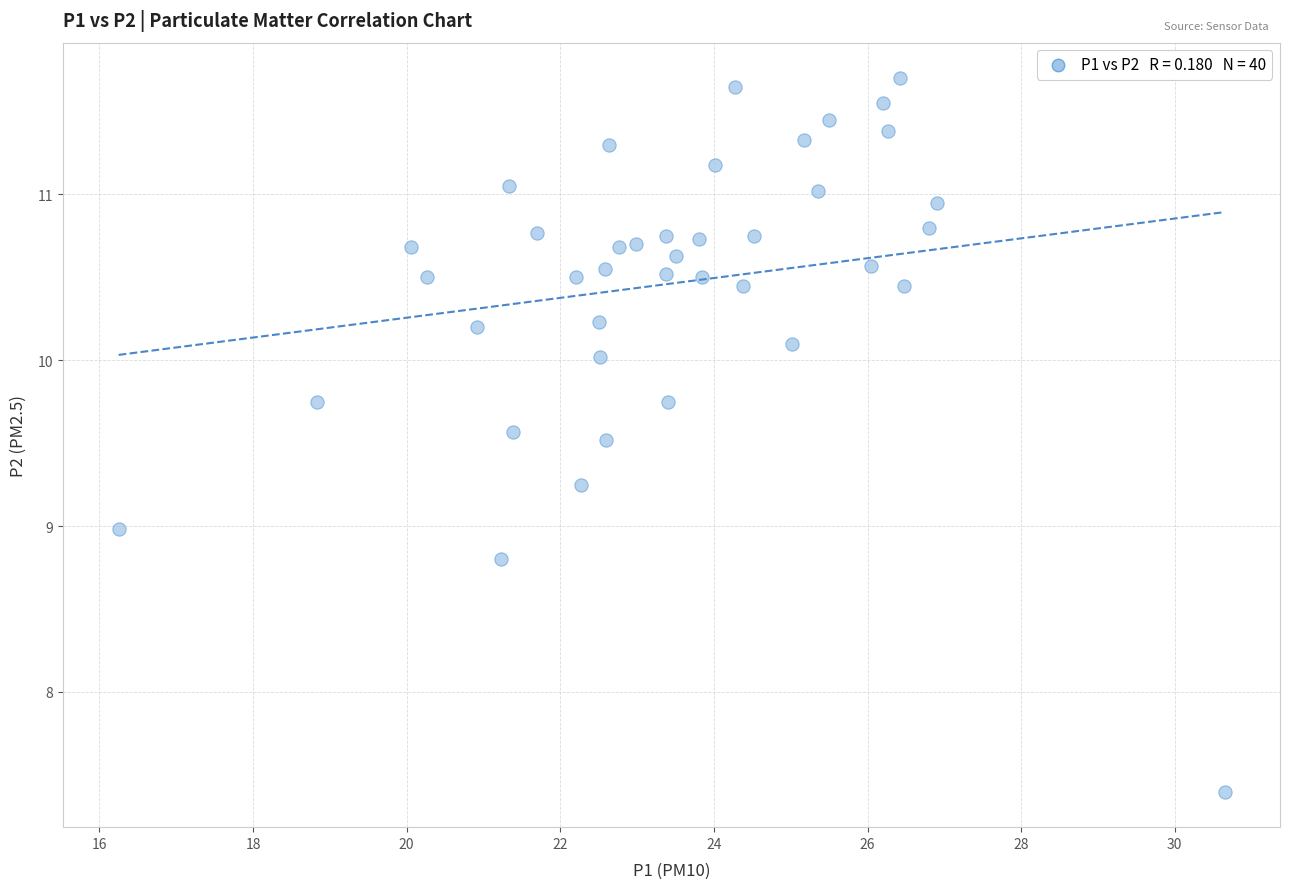

What is the range of Y values (max minus min)?

4.3